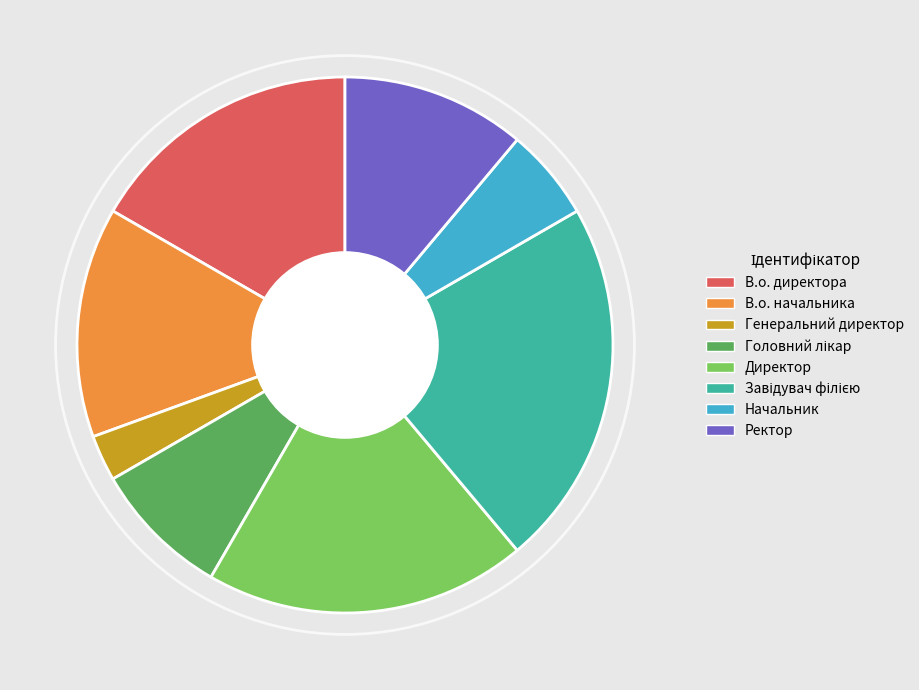

Which has a higher value, В.о. начальника or Ректор?

В.о. начальника